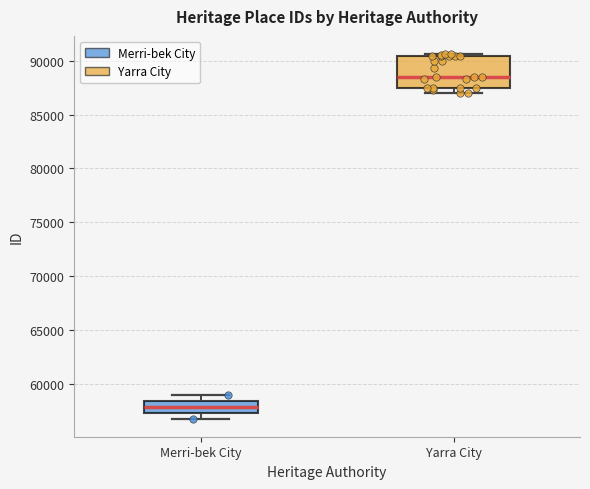

Reading left to right, transcribe this box plot: for each box, give where its median line is, the range the box spans, and where its two whiskers end, as read against the y-axis. The values are not printed on the chart, so give them approximately, as read against the axis.

Merri-bek City: median 58000, box 57500 to 58500, whiskers 57000 to 59000
Yarra City: median 88500, box 87500 to 90500, whiskers 87000 to 90500 (just above the box's upper edge)